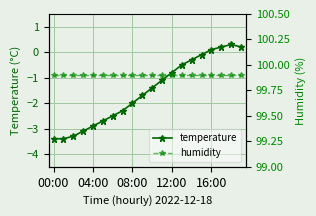

How many positive values does the temperature series have?

4